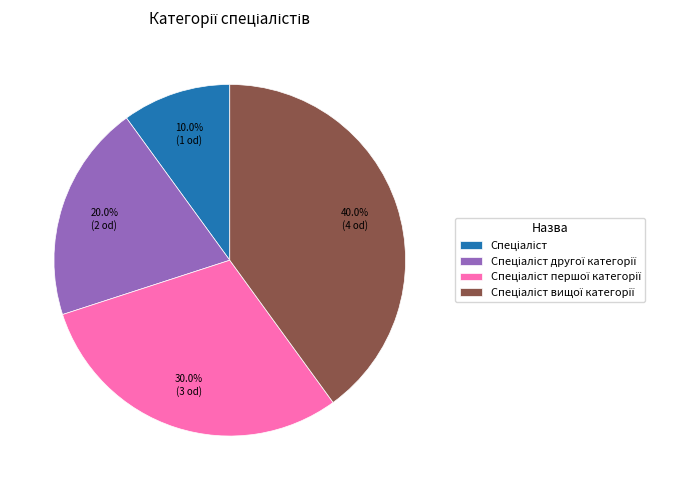

To the nearest percent, what is the average slice percentage?

25%